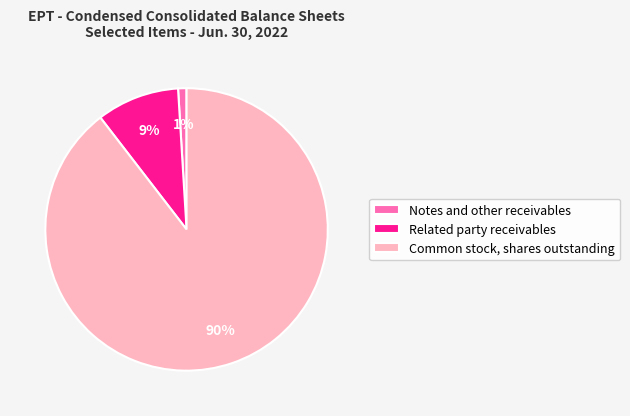

To the nearest percent, what percentage of the pie is Notes and other receivables?

1%